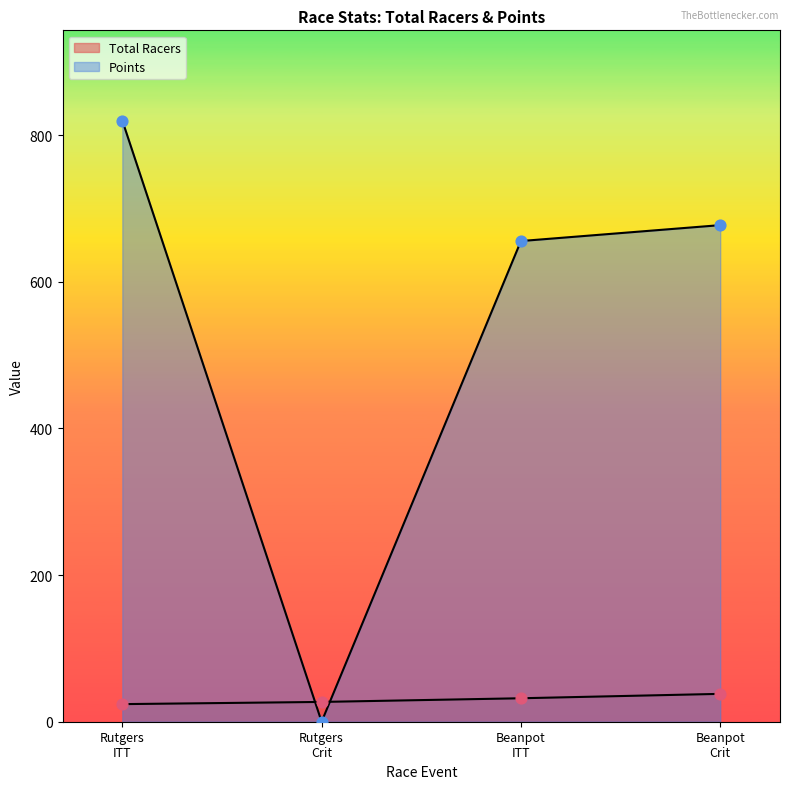

Which series reaches the maximum Y coordinate?

Points